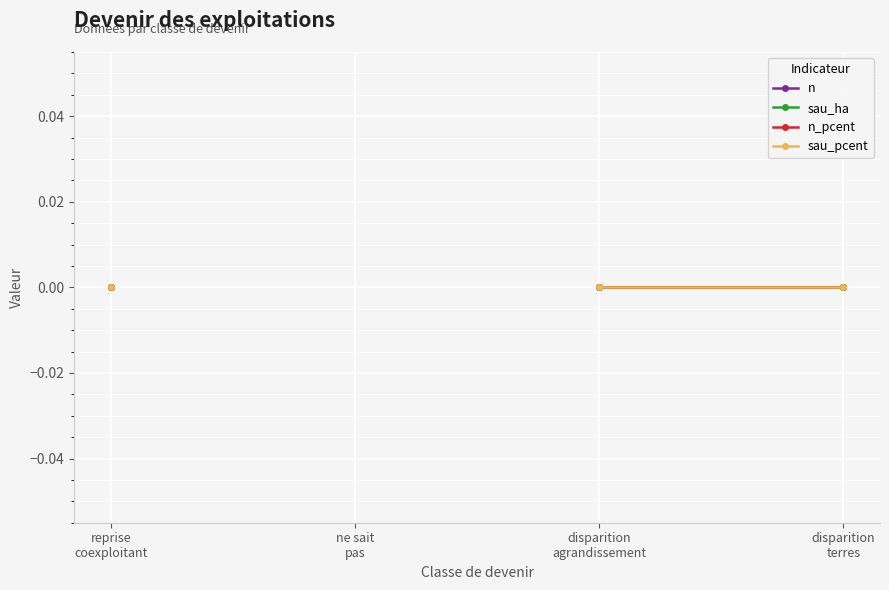

How many lines are shown in the chart?

4